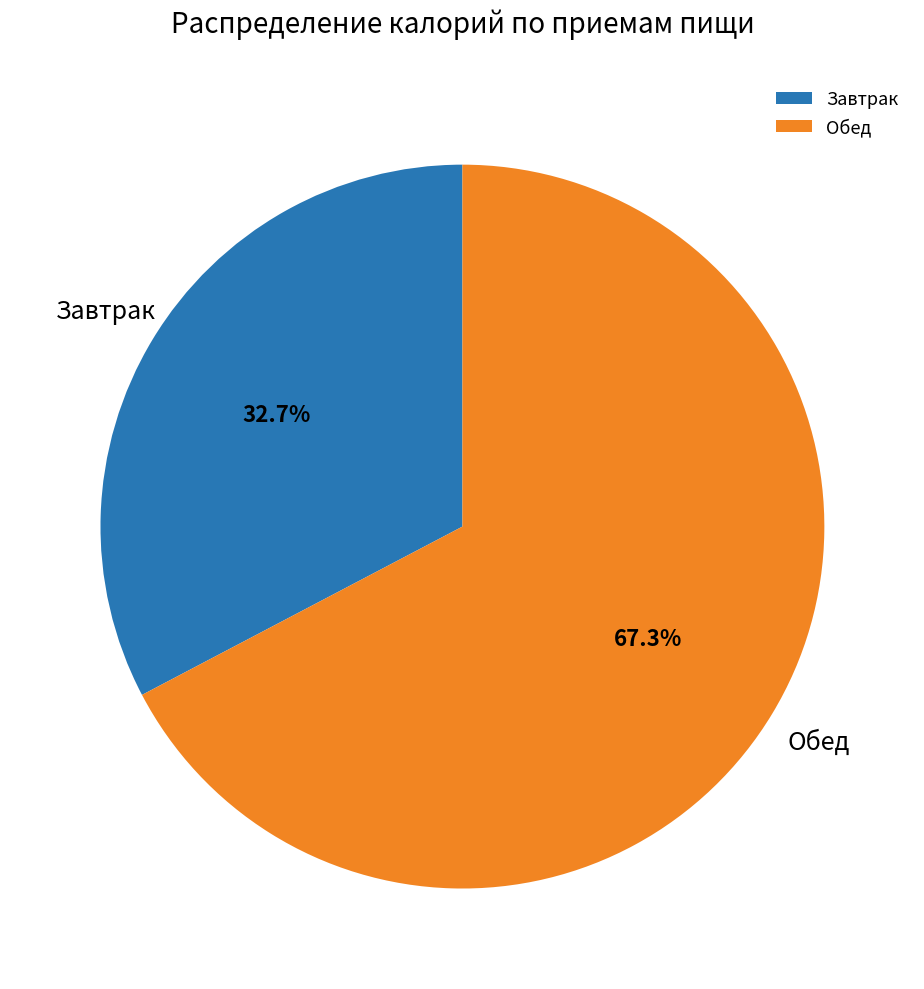

To the nearest percent, what is the difference between the Завтрак and Обед slice percentages?

35%